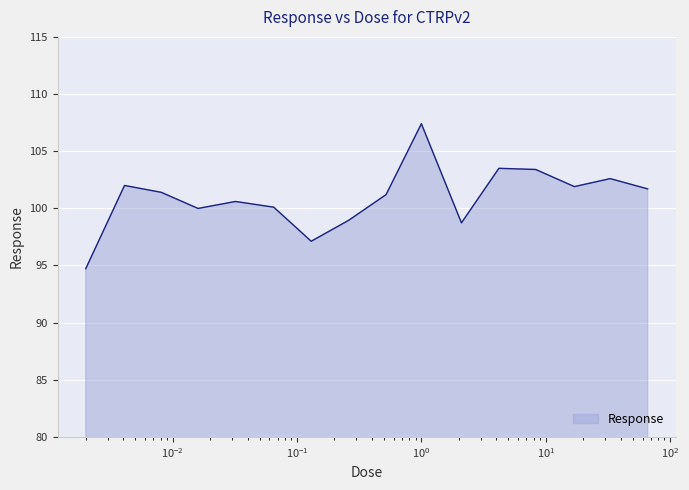

What is the smallest value displayed?

94.7